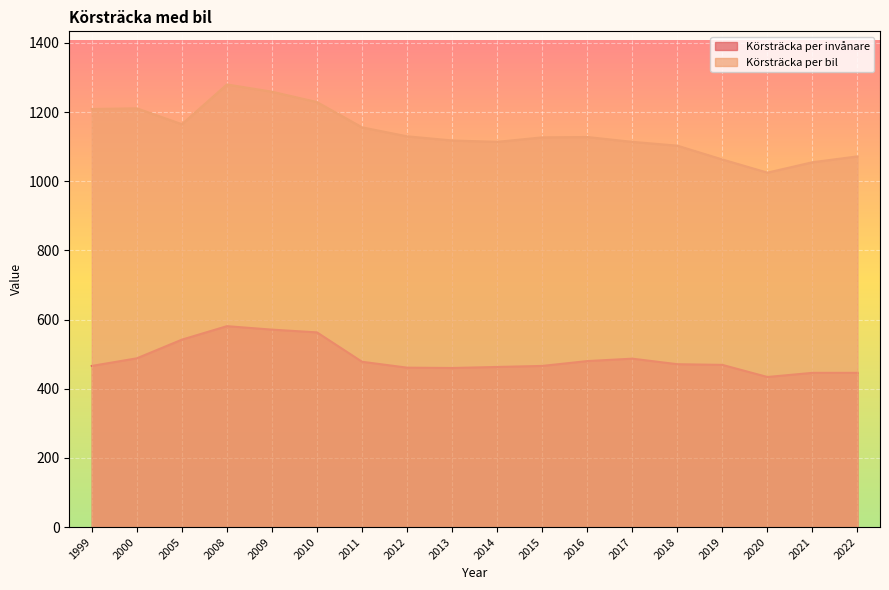

What is the lowest value of the Körsträcka per invånare series?

434